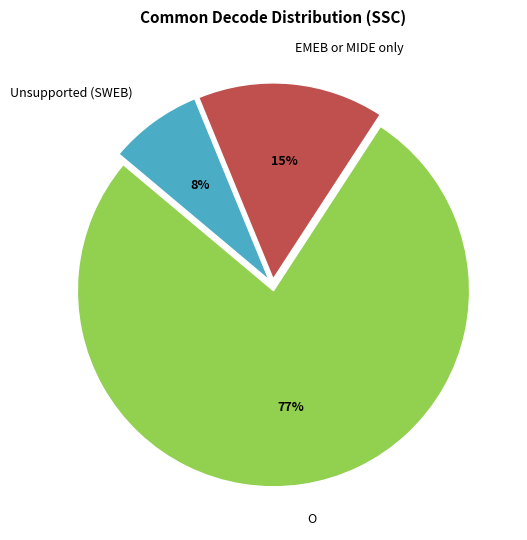

Which category has the smallest portion of the pie?

Unsupported (SWEB)